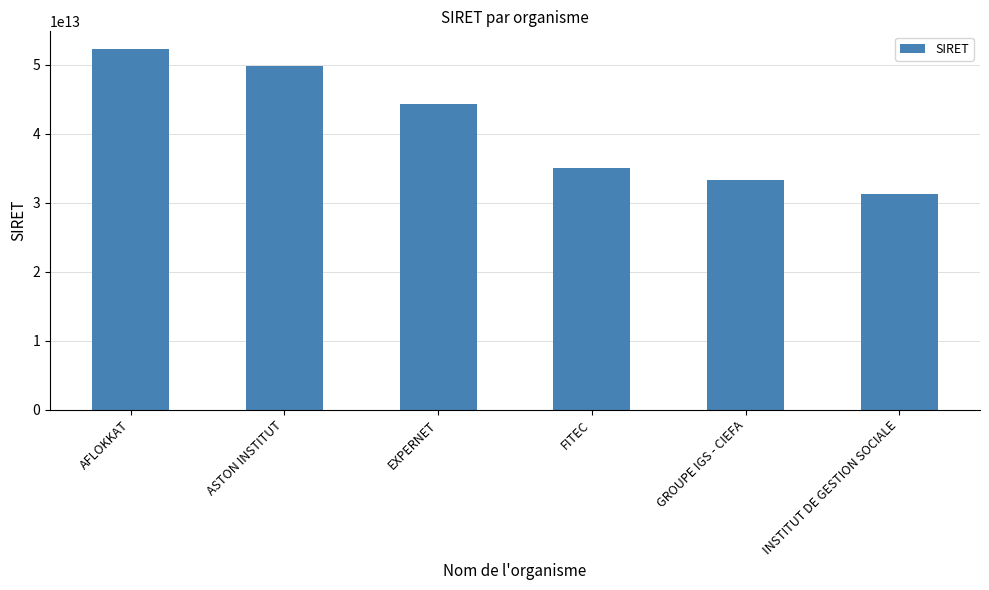

At which label does the data first exceed 44276468400027?

AFLOKKAT